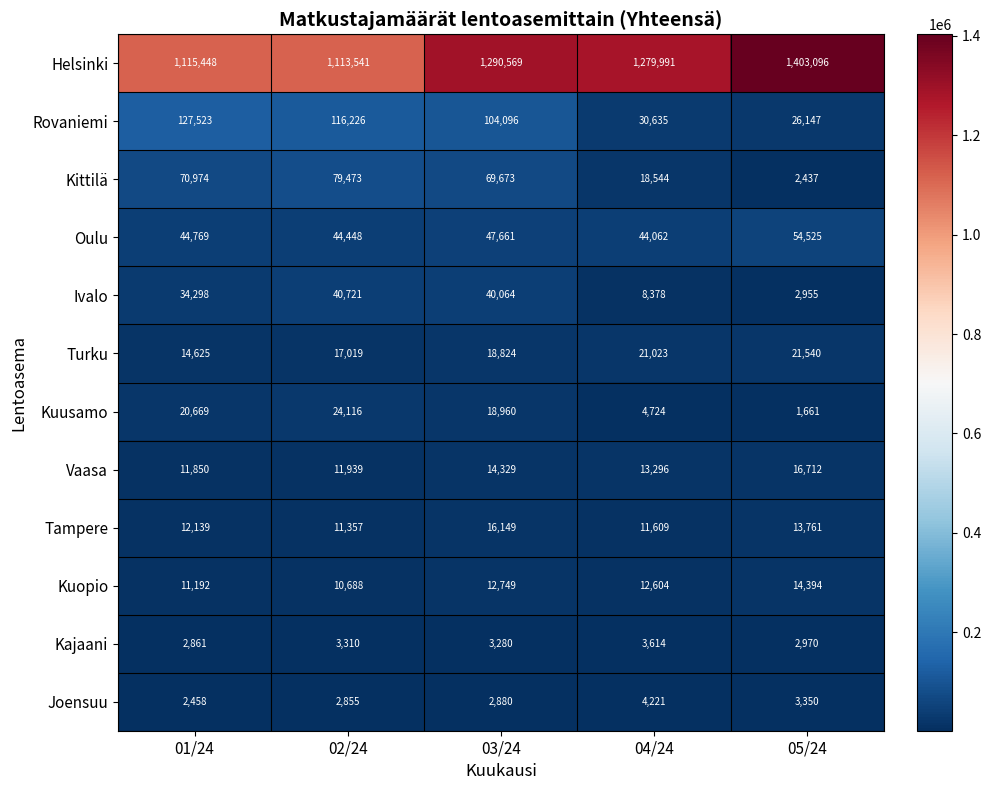

How many series are shown in this chart?

12